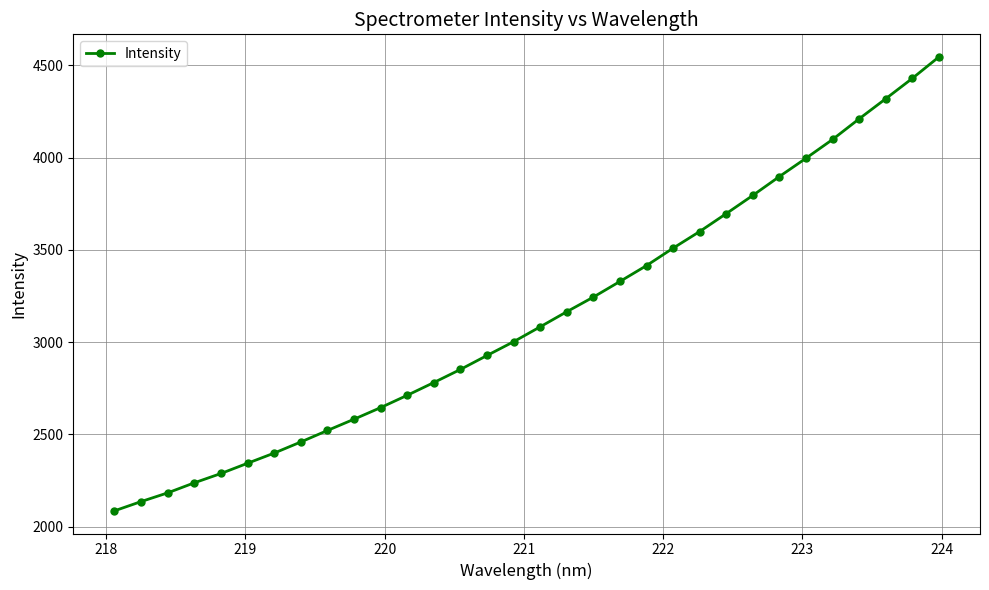

What is the value of the 16th point from the left?

3002.4